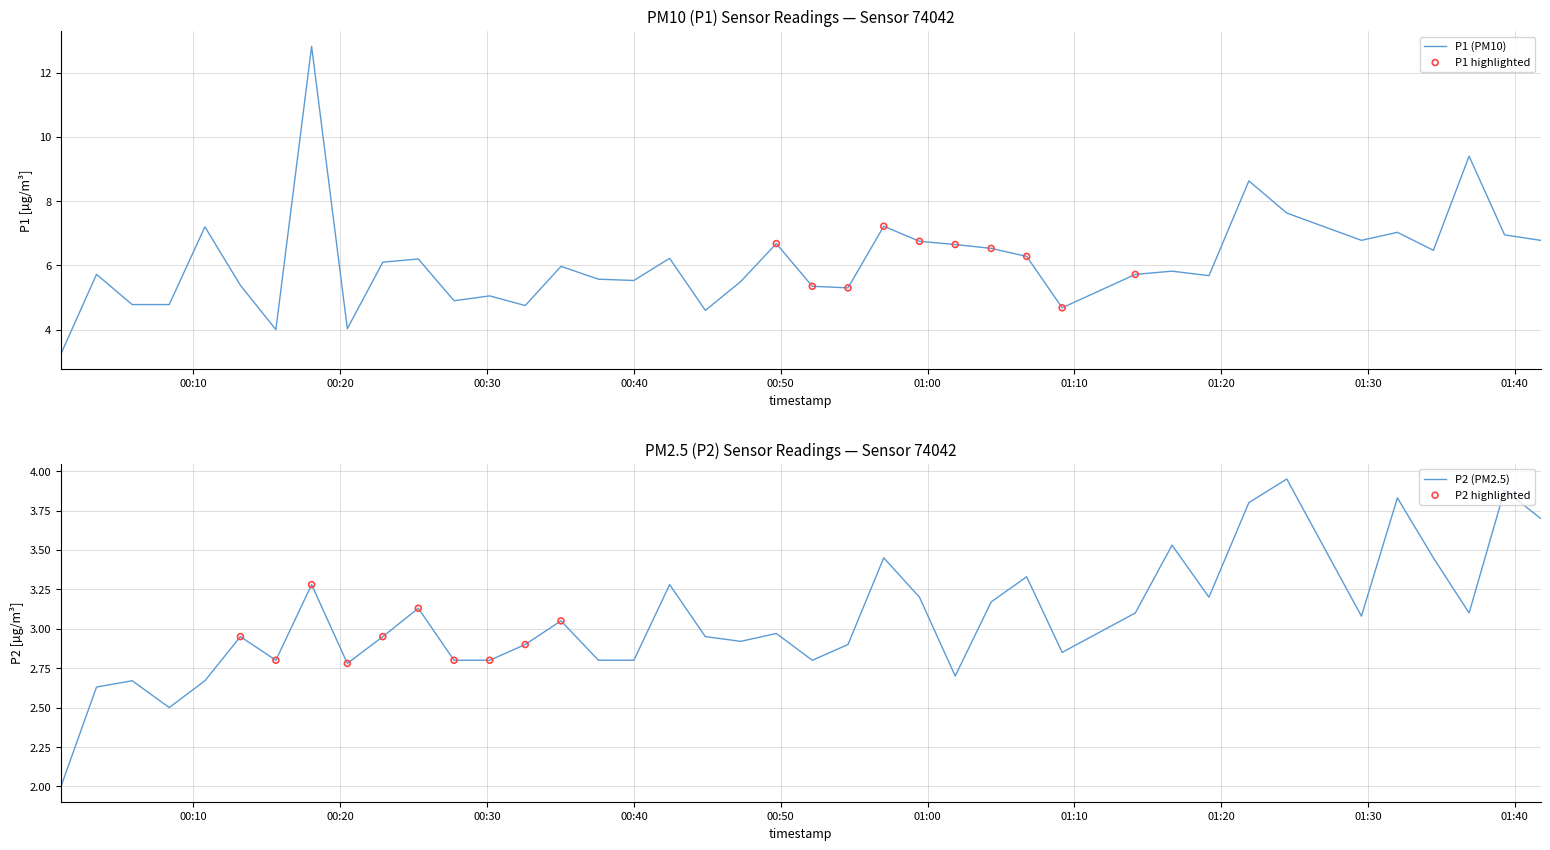

At how many categories does at least one series exceed 6?

19